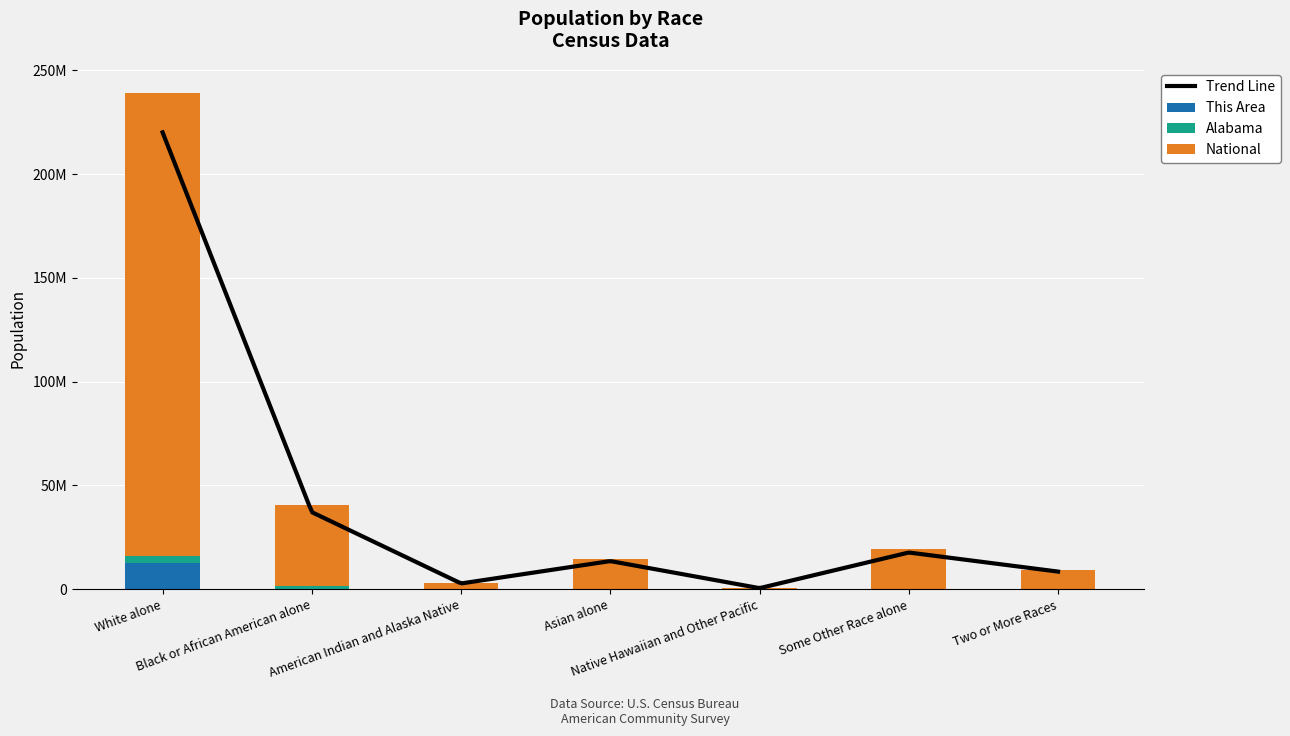

Which category has the highest value in the Alabama series?

White alone